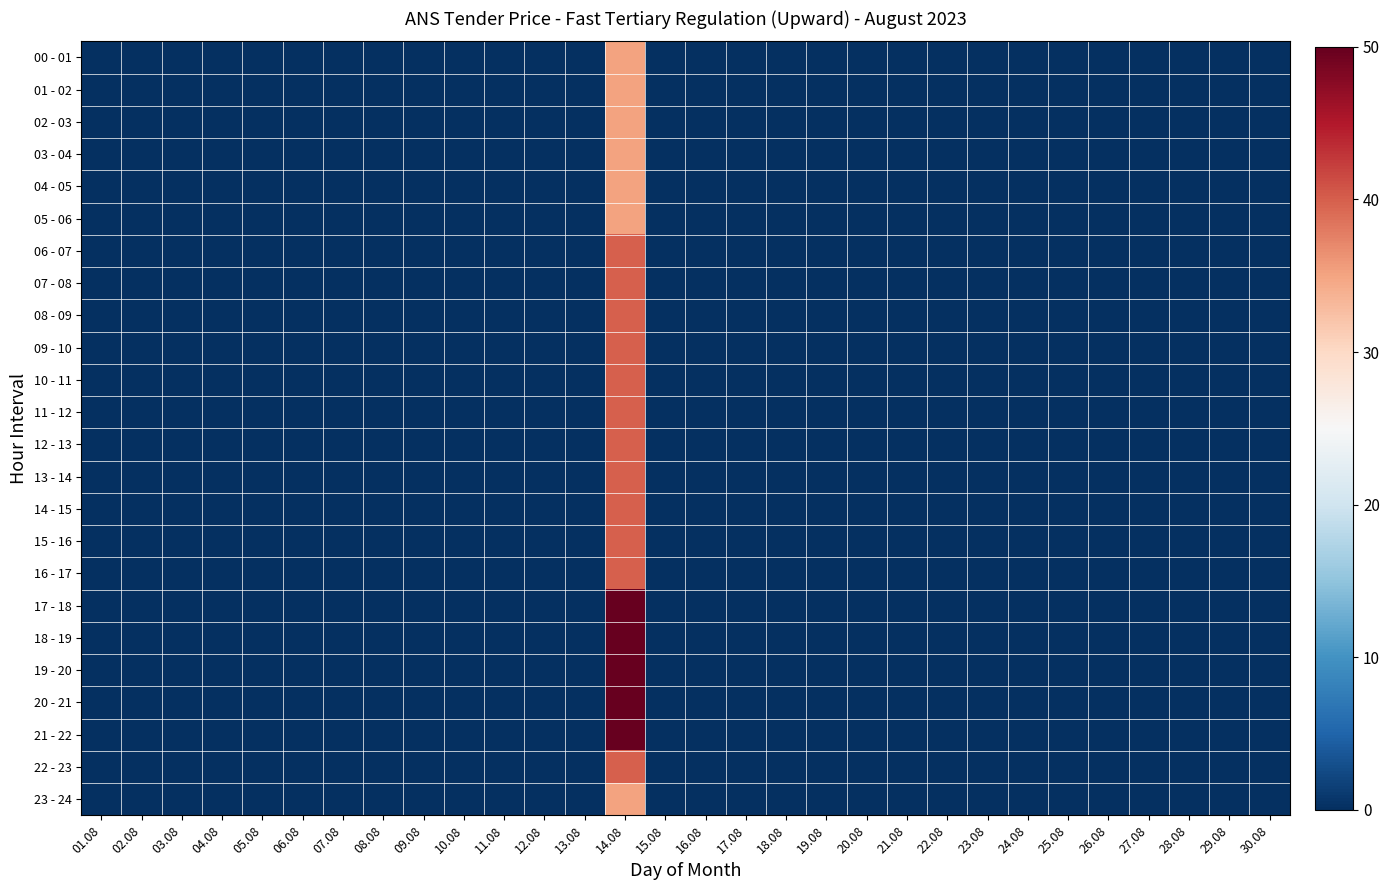

Reading left to right, what are all the values shown in this chart?

00 - 01: 01.08=0	02.08=0	03.08=0	04.08=0	05.08=0	06.08=0	07.08=0	08.08=0	09.08=0	10.08=0	11.08=0	12.08=0	13.08=0	14.08=35	15.08=0	16.08=0	17.08=0	18.08=0	19.08=0	20.08=0	21.08=0	22.08=0	23.08=0	24.08=0	25.08=0	26.08=0	27.08=0	28.08=0	29.08=0	30.08=0
01 - 02: 01.08=0	02.08=0	03.08=0	04.08=0	05.08=0	06.08=0	07.08=0	08.08=0	09.08=0	10.08=0	11.08=0	12.08=0	13.08=0	14.08=35	15.08=0	16.08=0	17.08=0	18.08=0	19.08=0	20.08=0	21.08=0	22.08=0	23.08=0	24.08=0	25.08=0	26.08=0	27.08=0	28.08=0	29.08=0	30.08=0
02 - 03: 01.08=0	02.08=0	03.08=0	04.08=0	05.08=0	06.08=0	07.08=0	08.08=0	09.08=0	10.08=0	11.08=0	12.08=0	13.08=0	14.08=35	15.08=0	16.08=0	17.08=0	18.08=0	19.08=0	20.08=0	21.08=0	22.08=0	23.08=0	24.08=0	25.08=0	26.08=0	27.08=0	28.08=0	29.08=0	30.08=0
03 - 04: 01.08=0	02.08=0	03.08=0	04.08=0	05.08=0	06.08=0	07.08=0	08.08=0	09.08=0	10.08=0	11.08=0	12.08=0	13.08=0	14.08=35	15.08=0	16.08=0	17.08=0	18.08=0	19.08=0	20.08=0	21.08=0	22.08=0	23.08=0	24.08=0	25.08=0	26.08=0	27.08=0	28.08=0	29.08=0	30.08=0
04 - 05: 01.08=0	02.08=0	03.08=0	04.08=0	05.08=0	06.08=0	07.08=0	08.08=0	09.08=0	10.08=0	11.08=0	12.08=0	13.08=0	14.08=35	15.08=0	16.08=0	17.08=0	18.08=0	19.08=0	20.08=0	21.08=0	22.08=0	23.08=0	24.08=0	25.08=0	26.08=0	27.08=0	28.08=0	29.08=0	30.08=0
05 - 06: 01.08=0	02.08=0	03.08=0	04.08=0	05.08=0	06.08=0	07.08=0	08.08=0	09.08=0	10.08=0	11.08=0	12.08=0	13.08=0	14.08=35	15.08=0	16.08=0	17.08=0	18.08=0	19.08=0	20.08=0	21.08=0	22.08=0	23.08=0	24.08=0	25.08=0	26.08=0	27.08=0	28.08=0	29.08=0	30.08=0
06 - 07: 01.08=0	02.08=0	03.08=0	04.08=0	05.08=0	06.08=0	07.08=0	08.08=0	09.08=0	10.08=0	11.08=0	12.08=0	13.08=0	14.08=40	15.08=0	16.08=0	17.08=0	18.08=0	19.08=0	20.08=0	21.08=0	22.08=0	23.08=0	24.08=0	25.08=0	26.08=0	27.08=0	28.08=0	29.08=0	30.08=0
07 - 08: 01.08=0	02.08=0	03.08=0	04.08=0	05.08=0	06.08=0	07.08=0	08.08=0	09.08=0	10.08=0	11.08=0	12.08=0	13.08=0	14.08=40	15.08=0	16.08=0	17.08=0	18.08=0	19.08=0	20.08=0	21.08=0	22.08=0	23.08=0	24.08=0	25.08=0	26.08=0	27.08=0	28.08=0	29.08=0	30.08=0
08 - 09: 01.08=0	02.08=0	03.08=0	04.08=0	05.08=0	06.08=0	07.08=0	08.08=0	09.08=0	10.08=0	11.08=0	12.08=0	13.08=0	14.08=40	15.08=0	16.08=0	17.08=0	18.08=0	19.08=0	20.08=0	21.08=0	22.08=0	23.08=0	24.08=0	25.08=0	26.08=0	27.08=0	28.08=0	29.08=0	30.08=0
09 - 10: 01.08=0	02.08=0	03.08=0	04.08=0	05.08=0	06.08=0	07.08=0	08.08=0	09.08=0	10.08=0	11.08=0	12.08=0	13.08=0	14.08=40	15.08=0	16.08=0	17.08=0	18.08=0	19.08=0	20.08=0	21.08=0	22.08=0	23.08=0	24.08=0	25.08=0	26.08=0	27.08=0	28.08=0	29.08=0	30.08=0
10 - 11: 01.08=0	02.08=0	03.08=0	04.08=0	05.08=0	06.08=0	07.08=0	08.08=0	09.08=0	10.08=0	11.08=0	12.08=0	13.08=0	14.08=40	15.08=0	16.08=0	17.08=0	18.08=0	19.08=0	20.08=0	21.08=0	22.08=0	23.08=0	24.08=0	25.08=0	26.08=0	27.08=0	28.08=0	29.08=0	30.08=0
11 - 12: 01.08=0	02.08=0	03.08=0	04.08=0	05.08=0	06.08=0	07.08=0	08.08=0	09.08=0	10.08=0	11.08=0	12.08=0	13.08=0	14.08=40	15.08=0	16.08=0	17.08=0	18.08=0	19.08=0	20.08=0	21.08=0	22.08=0	23.08=0	24.08=0	25.08=0	26.08=0	27.08=0	28.08=0	29.08=0	30.08=0
12 - 13: 01.08=0	02.08=0	03.08=0	04.08=0	05.08=0	06.08=0	07.08=0	08.08=0	09.08=0	10.08=0	11.08=0	12.08=0	13.08=0	14.08=40	15.08=0	16.08=0	17.08=0	18.08=0	19.08=0	20.08=0	21.08=0	22.08=0	23.08=0	24.08=0	25.08=0	26.08=0	27.08=0	28.08=0	29.08=0	30.08=0
13 - 14: 01.08=0	02.08=0	03.08=0	04.08=0	05.08=0	06.08=0	07.08=0	08.08=0	09.08=0	10.08=0	11.08=0	12.08=0	13.08=0	14.08=40	15.08=0	16.08=0	17.08=0	18.08=0	19.08=0	20.08=0	21.08=0	22.08=0	23.08=0	24.08=0	25.08=0	26.08=0	27.08=0	28.08=0	29.08=0	30.08=0
14 - 15: 01.08=0	02.08=0	03.08=0	04.08=0	05.08=0	06.08=0	07.08=0	08.08=0	09.08=0	10.08=0	11.08=0	12.08=0	13.08=0	14.08=40	15.08=0	16.08=0	17.08=0	18.08=0	19.08=0	20.08=0	21.08=0	22.08=0	23.08=0	24.08=0	25.08=0	26.08=0	27.08=0	28.08=0	29.08=0	30.08=0
15 - 16: 01.08=0	02.08=0	03.08=0	04.08=0	05.08=0	06.08=0	07.08=0	08.08=0	09.08=0	10.08=0	11.08=0	12.08=0	13.08=0	14.08=40	15.08=0	16.08=0	17.08=0	18.08=0	19.08=0	20.08=0	21.08=0	22.08=0	23.08=0	24.08=0	25.08=0	26.08=0	27.08=0	28.08=0	29.08=0	30.08=0
16 - 17: 01.08=0	02.08=0	03.08=0	04.08=0	05.08=0	06.08=0	07.08=0	08.08=0	09.08=0	10.08=0	11.08=0	12.08=0	13.08=0	14.08=40	15.08=0	16.08=0	17.08=0	18.08=0	19.08=0	20.08=0	21.08=0	22.08=0	23.08=0	24.08=0	25.08=0	26.08=0	27.08=0	28.08=0	29.08=0	30.08=0
17 - 18: 01.08=0	02.08=0	03.08=0	04.08=0	05.08=0	06.08=0	07.08=0	08.08=0	09.08=0	10.08=0	11.08=0	12.08=0	13.08=0	14.08=50	15.08=0	16.08=0	17.08=0	18.08=0	19.08=0	20.08=0	21.08=0	22.08=0	23.08=0	24.08=0	25.08=0	26.08=0	27.08=0	28.08=0	29.08=0	30.08=0
18 - 19: 01.08=0	02.08=0	03.08=0	04.08=0	05.08=0	06.08=0	07.08=0	08.08=0	09.08=0	10.08=0	11.08=0	12.08=0	13.08=0	14.08=50	15.08=0	16.08=0	17.08=0	18.08=0	19.08=0	20.08=0	21.08=0	22.08=0	23.08=0	24.08=0	25.08=0	26.08=0	27.08=0	28.08=0	29.08=0	30.08=0
19 - 20: 01.08=0	02.08=0	03.08=0	04.08=0	05.08=0	06.08=0	07.08=0	08.08=0	09.08=0	10.08=0	11.08=0	12.08=0	13.08=0	14.08=50	15.08=0	16.08=0	17.08=0	18.08=0	19.08=0	20.08=0	21.08=0	22.08=0	23.08=0	24.08=0	25.08=0	26.08=0	27.08=0	28.08=0	29.08=0	30.08=0
20 - 21: 01.08=0	02.08=0	03.08=0	04.08=0	05.08=0	06.08=0	07.08=0	08.08=0	09.08=0	10.08=0	11.08=0	12.08=0	13.08=0	14.08=50	15.08=0	16.08=0	17.08=0	18.08=0	19.08=0	20.08=0	21.08=0	22.08=0	23.08=0	24.08=0	25.08=0	26.08=0	27.08=0	28.08=0	29.08=0	30.08=0
21 - 22: 01.08=0	02.08=0	03.08=0	04.08=0	05.08=0	06.08=0	07.08=0	08.08=0	09.08=0	10.08=0	11.08=0	12.08=0	13.08=0	14.08=50	15.08=0	16.08=0	17.08=0	18.08=0	19.08=0	20.08=0	21.08=0	22.08=0	23.08=0	24.08=0	25.08=0	26.08=0	27.08=0	28.08=0	29.08=0	30.08=0
22 - 23: 01.08=0	02.08=0	03.08=0	04.08=0	05.08=0	06.08=0	07.08=0	08.08=0	09.08=0	10.08=0	11.08=0	12.08=0	13.08=0	14.08=40	15.08=0	16.08=0	17.08=0	18.08=0	19.08=0	20.08=0	21.08=0	22.08=0	23.08=0	24.08=0	25.08=0	26.08=0	27.08=0	28.08=0	29.08=0	30.08=0
23 - 24: 01.08=0	02.08=0	03.08=0	04.08=0	05.08=0	06.08=0	07.08=0	08.08=0	09.08=0	10.08=0	11.08=0	12.08=0	13.08=0	14.08=35	15.08=0	16.08=0	17.08=0	18.08=0	19.08=0	20.08=0	21.08=0	22.08=0	23.08=0	24.08=0	25.08=0	26.08=0	27.08=0	28.08=0	29.08=0	30.08=0